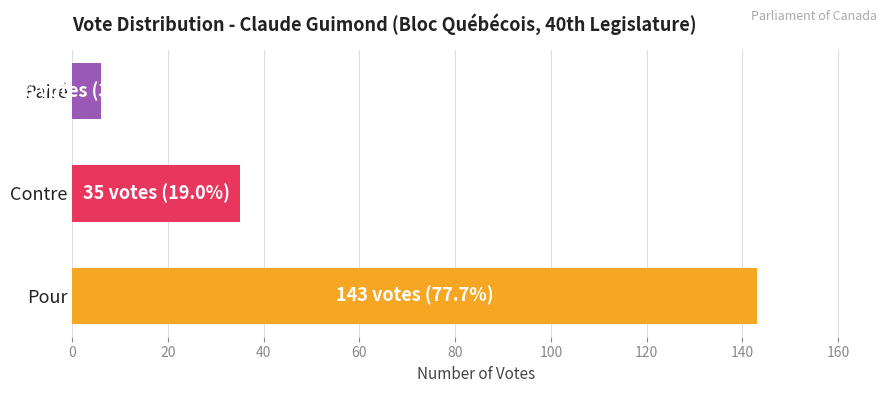

How many values are below 35?

1